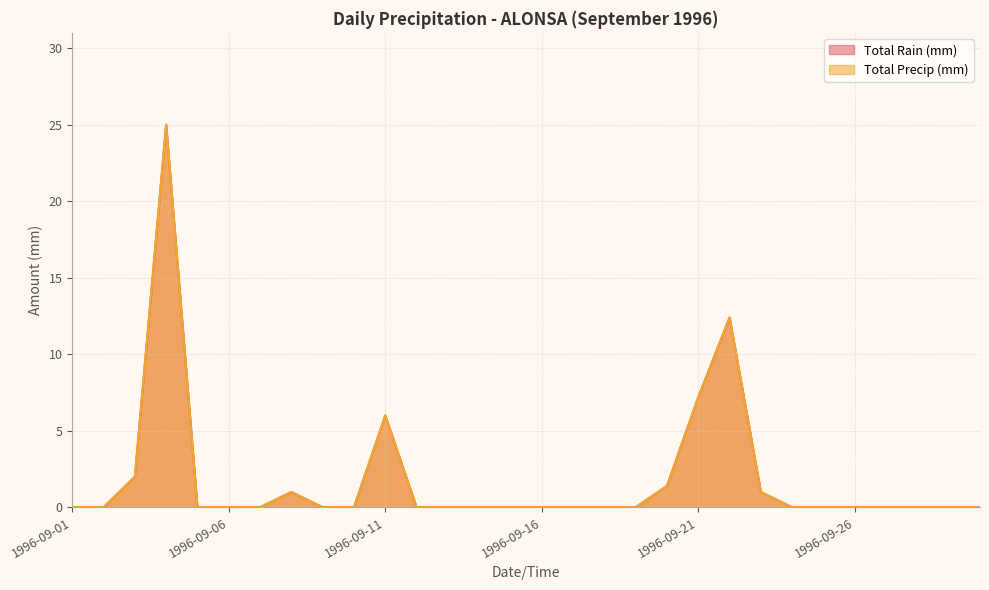

True or false: Total Precip (mm) has a value of 0.0 at 1996-09-25.

True